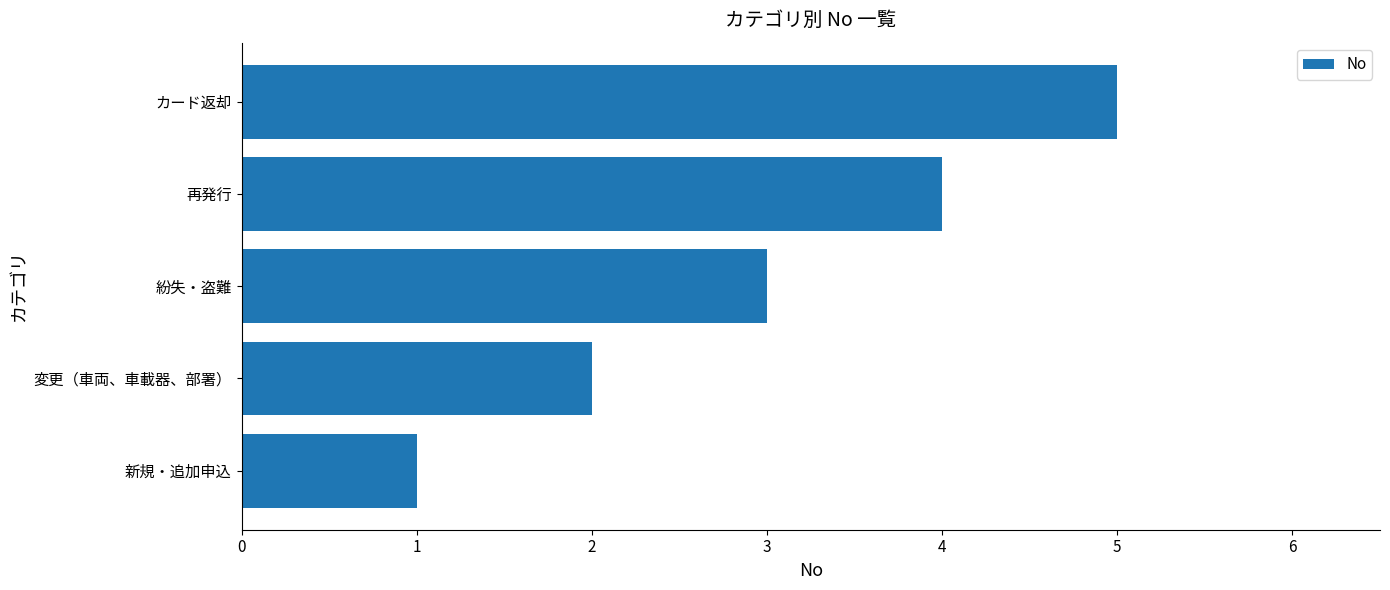

What is the difference between the second highest and minimum values?

3